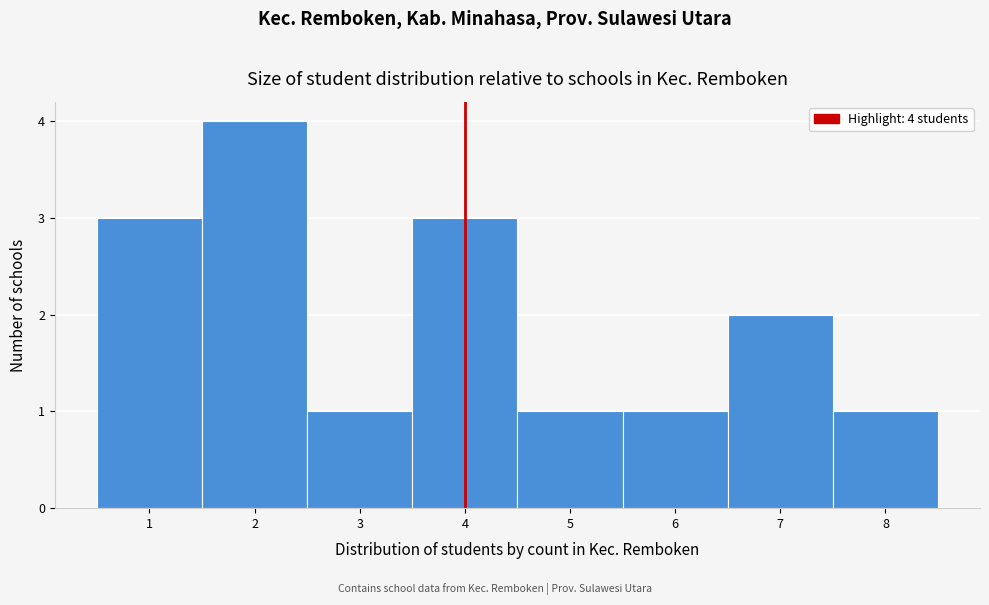

Over which range of the x-axis is the bar tallest?

1.5 to 2.5